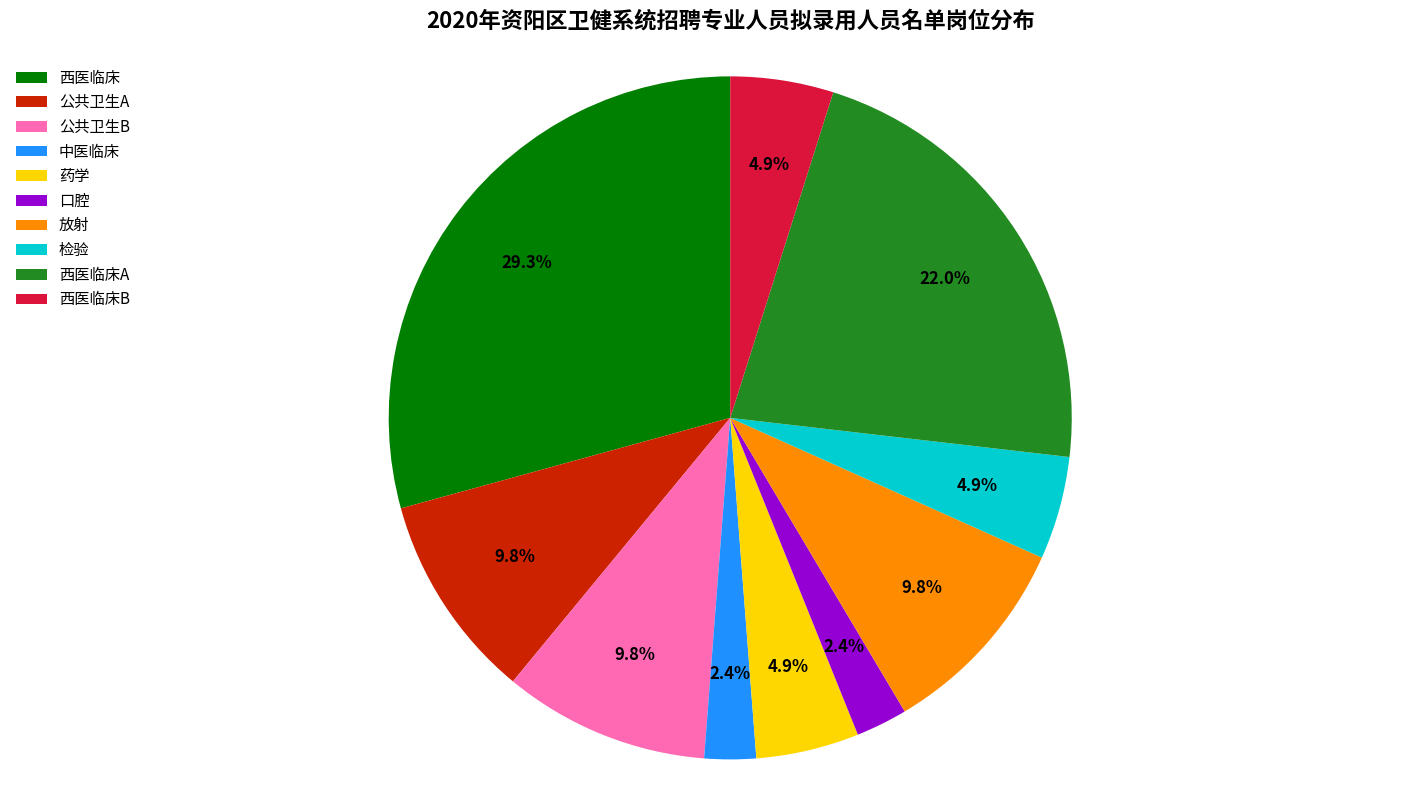

Approximately how many times larger is the value at 西医临床B compared to 中医临床?

2.0